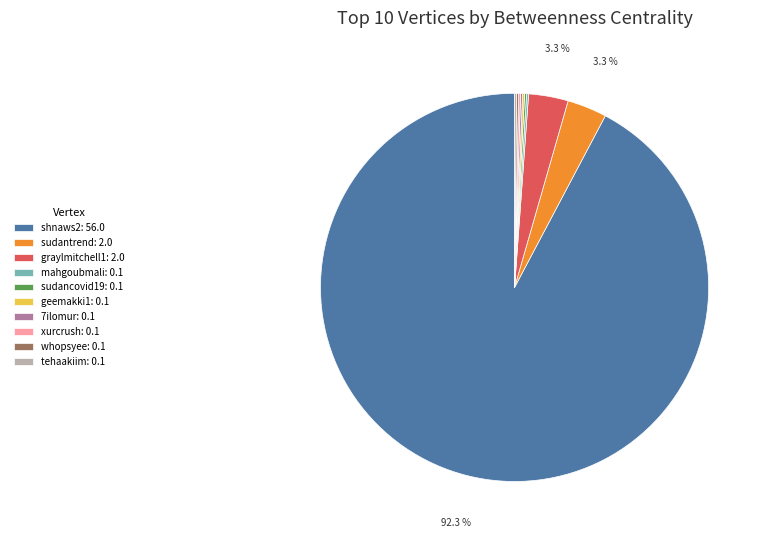

Is there a majority slice in this chart?

Yes